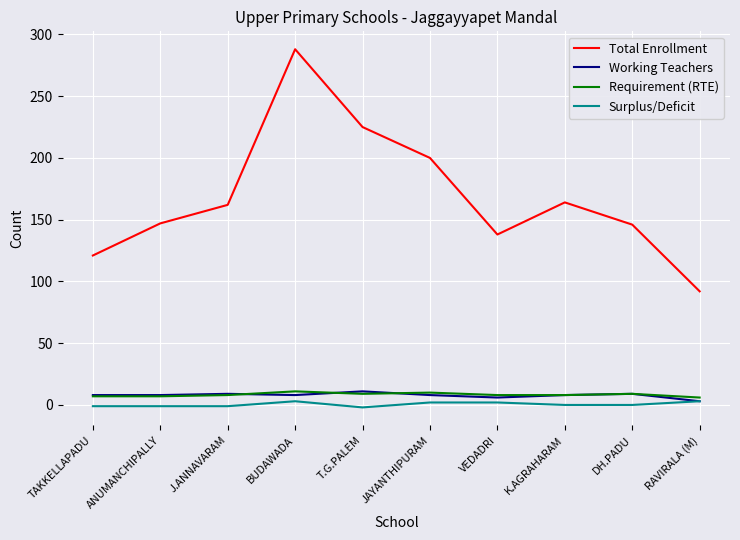

Which category has the highest value across all series?

BUDAWADA